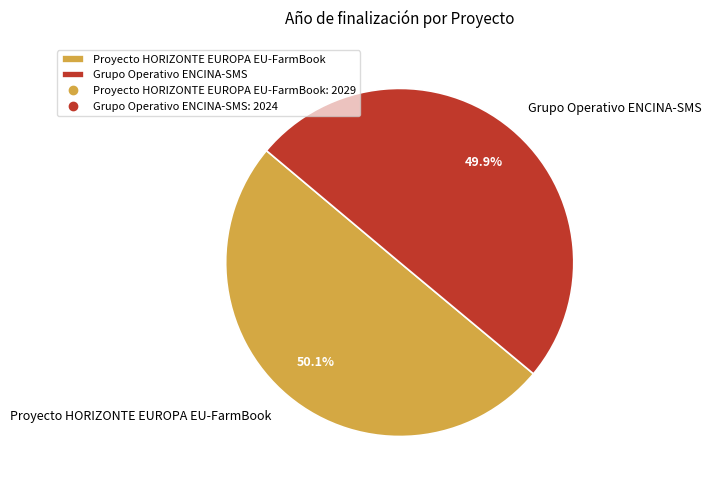

What percentage is NOT represented by Grupo Operativo ENCINA-SMS?

50.1%